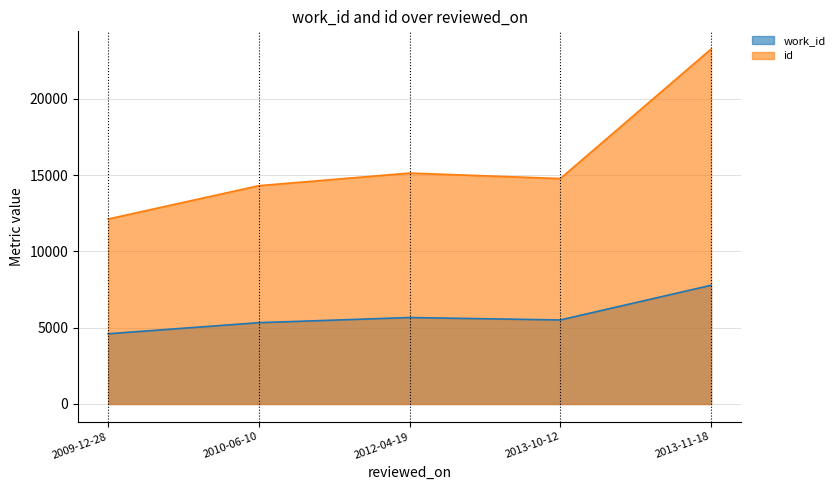

What is the total value across all series at 2010-06-10?

19631